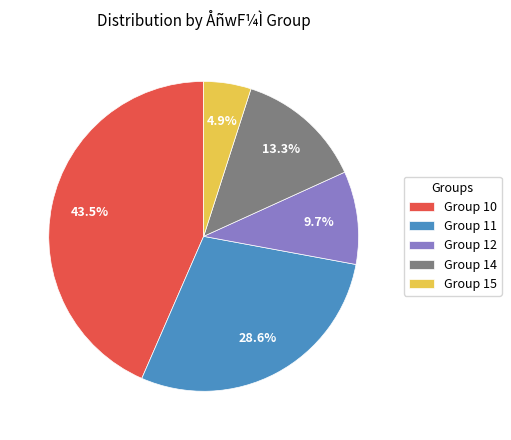

Is Group 10 the majority of the pie?

No